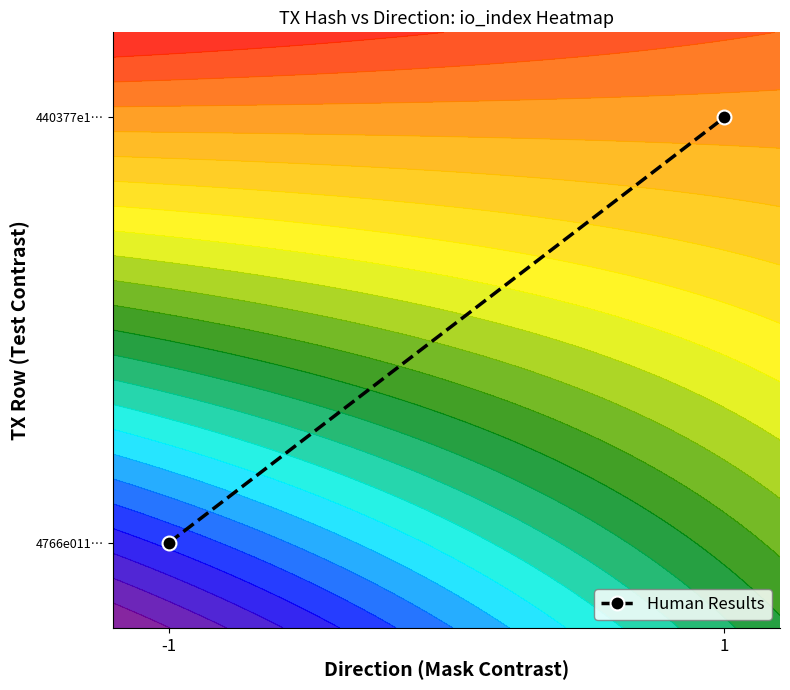

Count the number of data series in this chart.

1